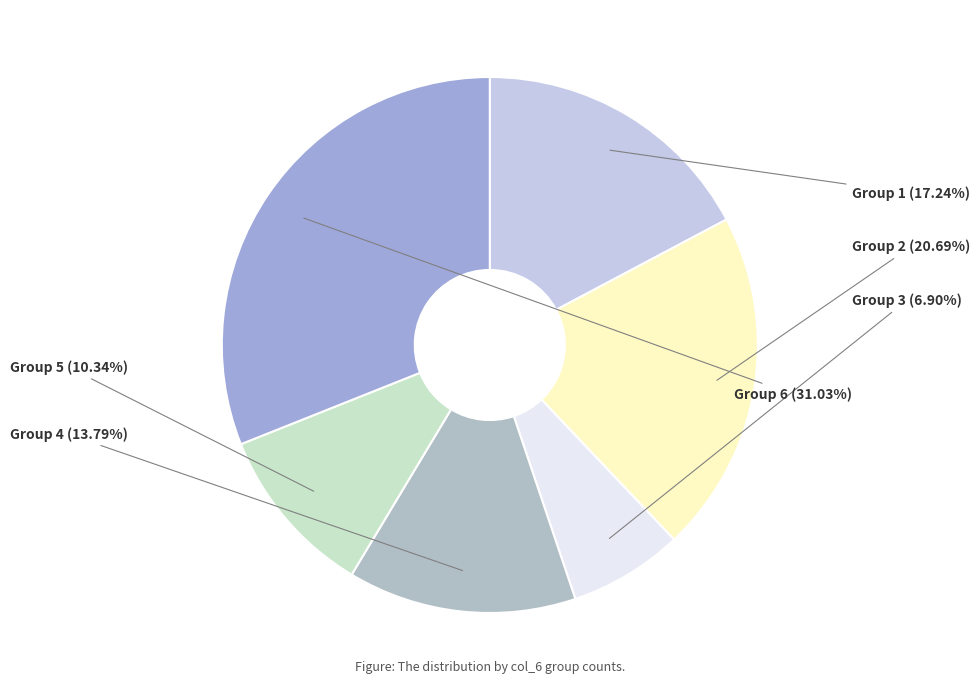

Is the sum of Group 1 and Group 6 greater than half?

No